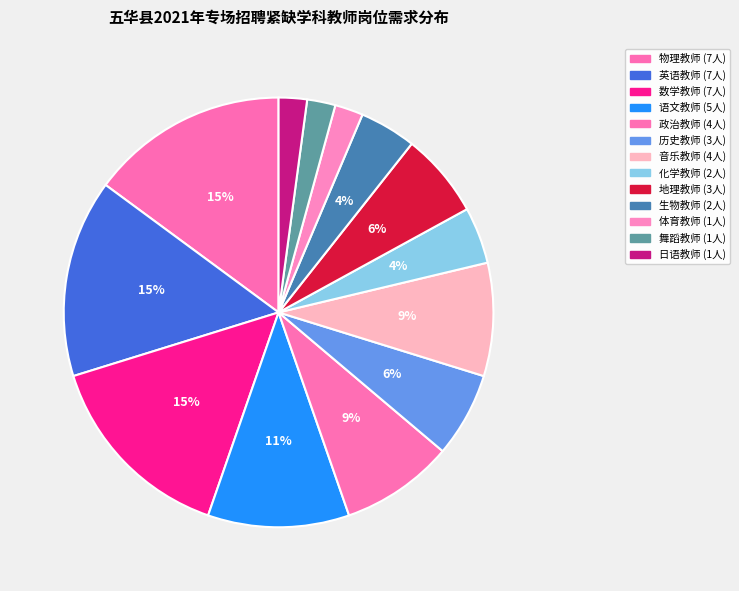

How many slices are in this pie chart?

13